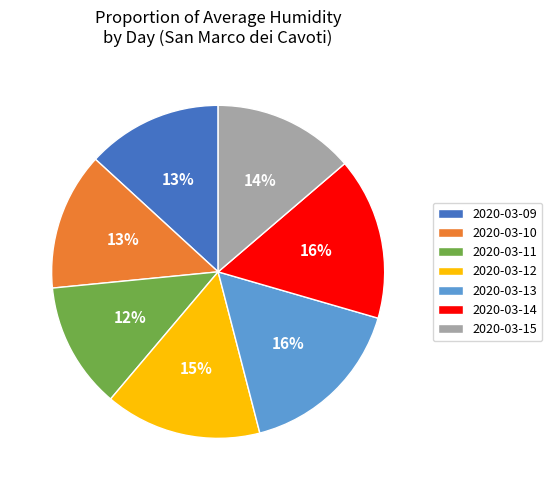

Is 2020-03-11 the majority of the pie?

No